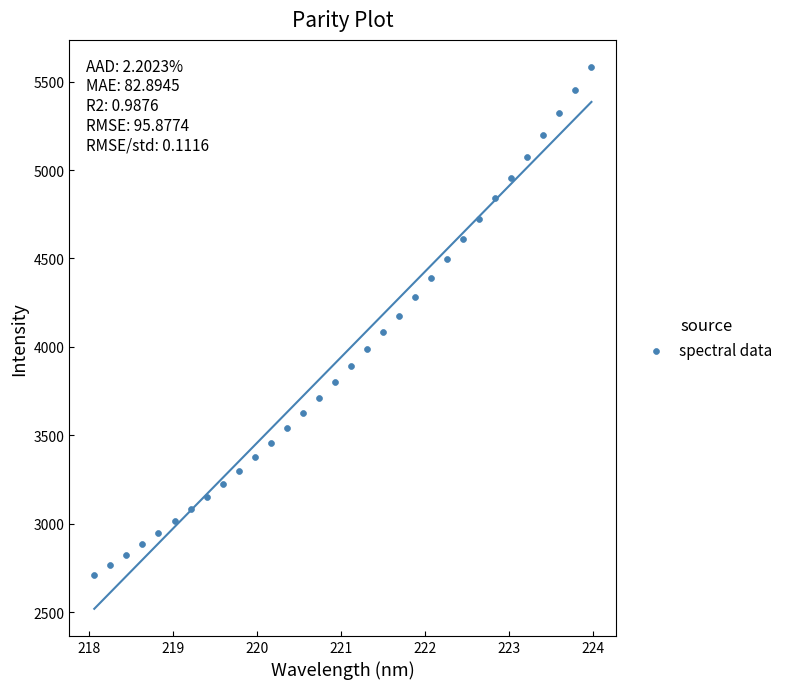

How many data points are displayed?

32